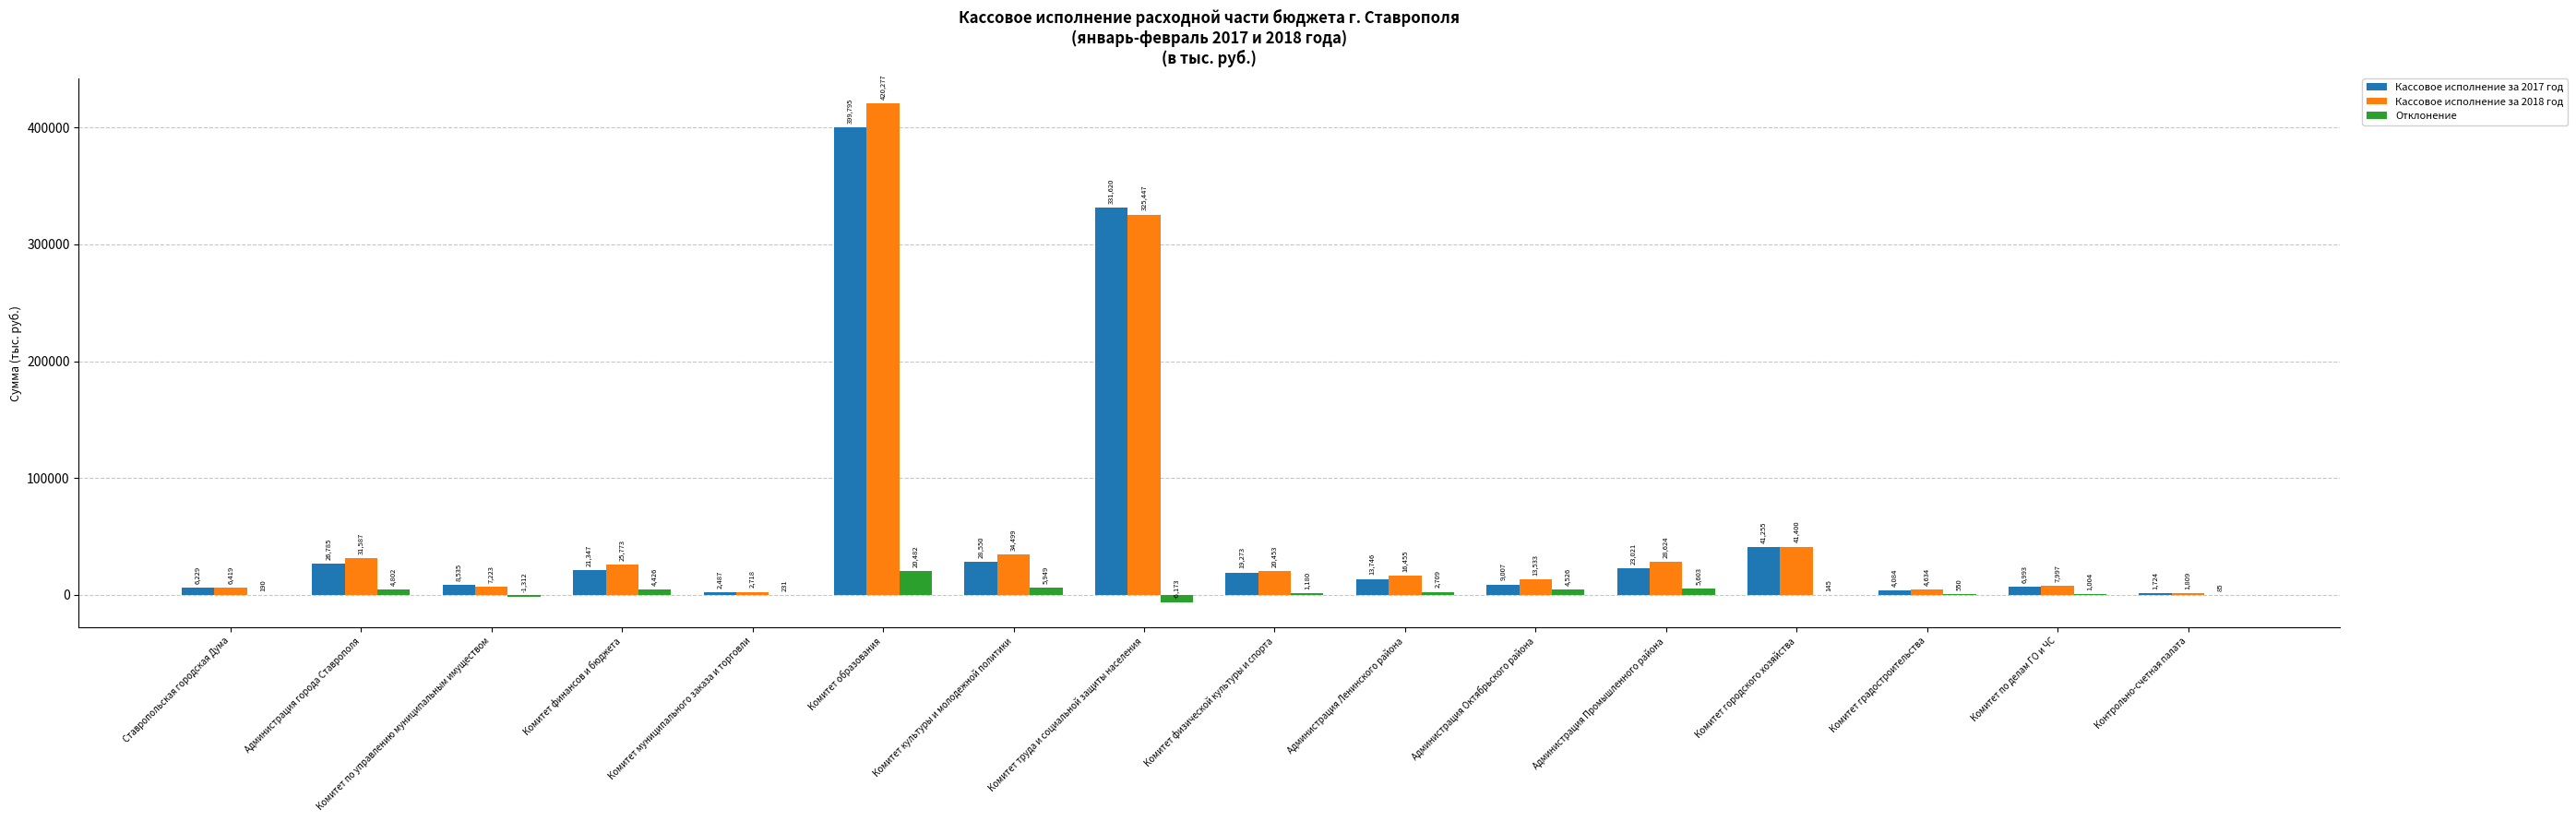

What is the approximate value of Отклонение at Комитет физической культуры и спорта?

1180